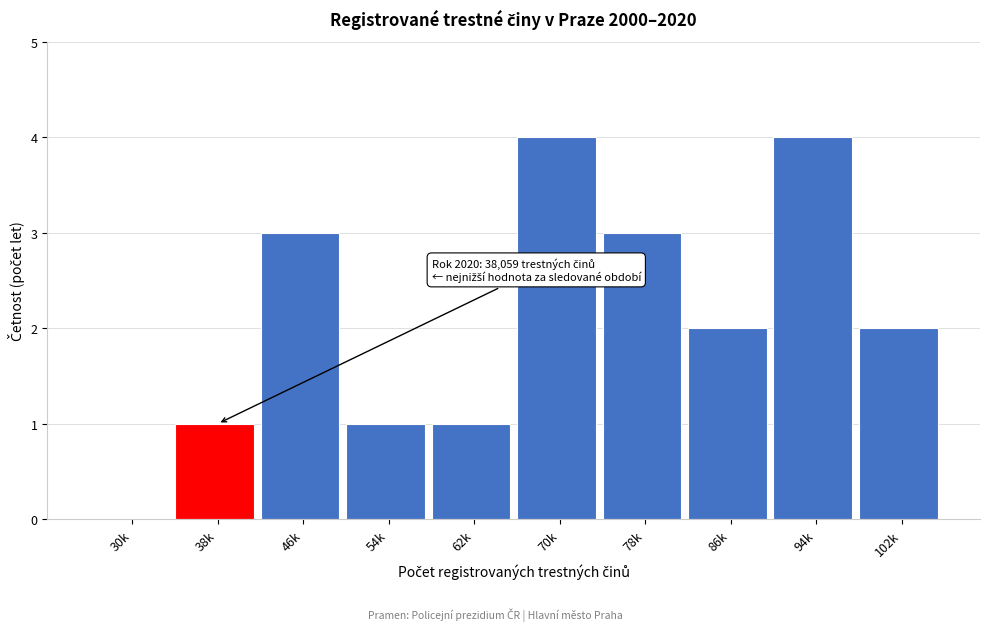

Reading right to left, what are all the values shown in this chart?

102k=2	94k=4	86k=2	78k=3	70k=4	62k=1	54k=1	46k=3	38k=1	30k=0